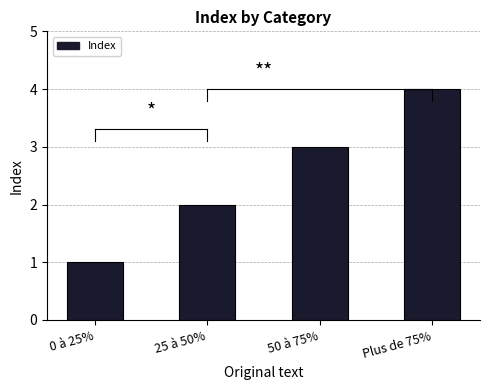

What is the ratio of the value at 0 à 25% to the value at 25 à 50%?

0.5